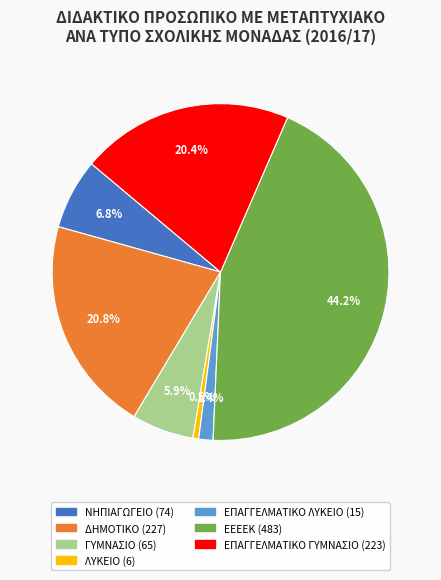

What is the ratio of the value at ΔΗΜΟΤΙΚΟ to the value at ΛΥΚΕΙΟ?

37.8